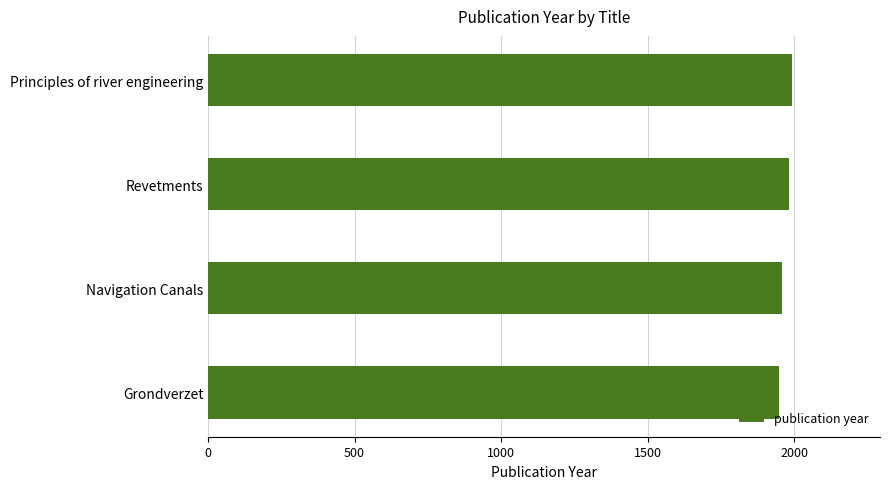

What is the ratio of the value at Principles of river engineering to the value at Revetments?

1.0